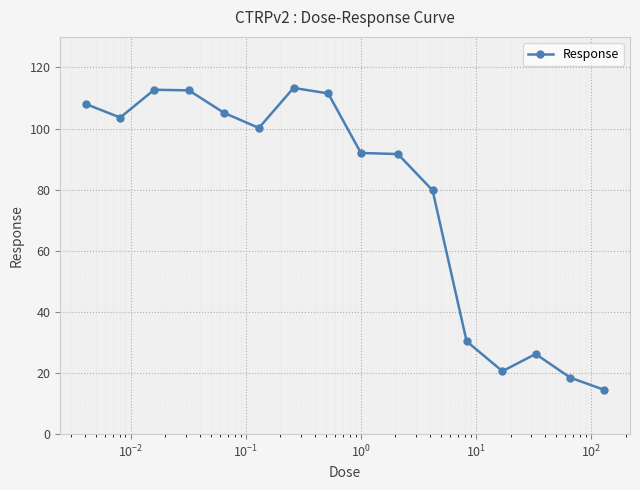

True or false: the data has more than 1 interior local peaks.

True